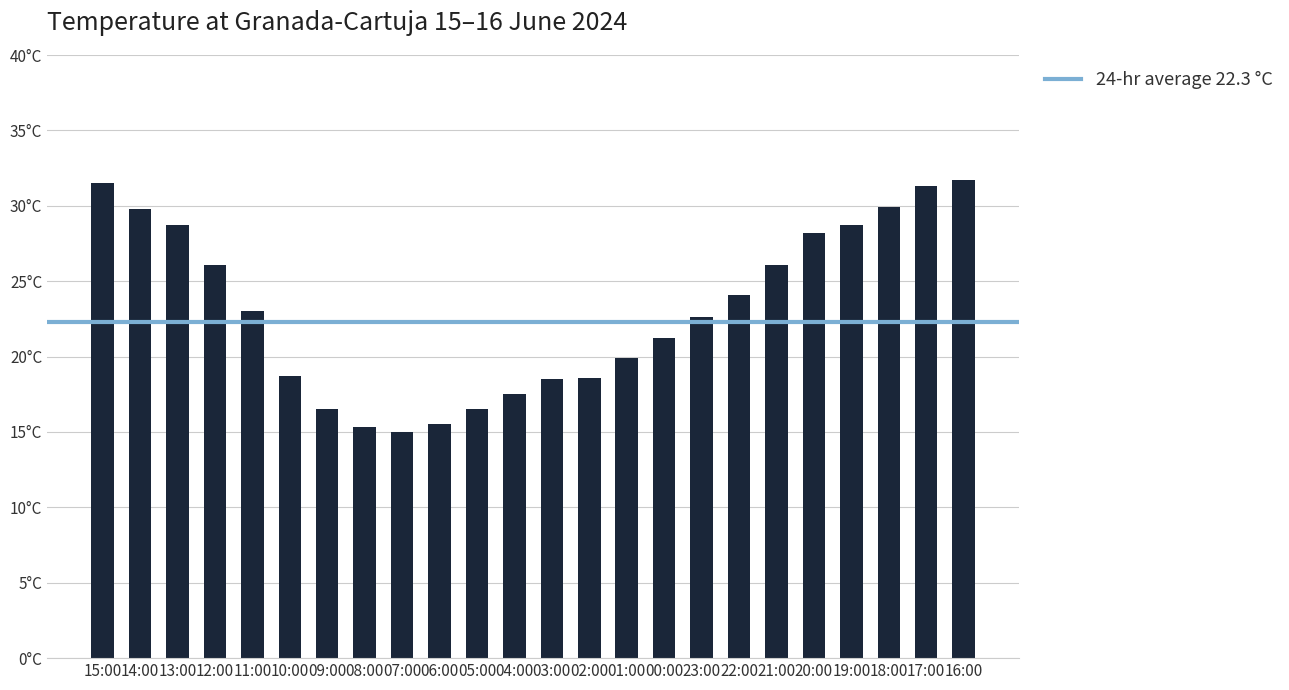

What is the value of the 22nd bar from the left?

29.9